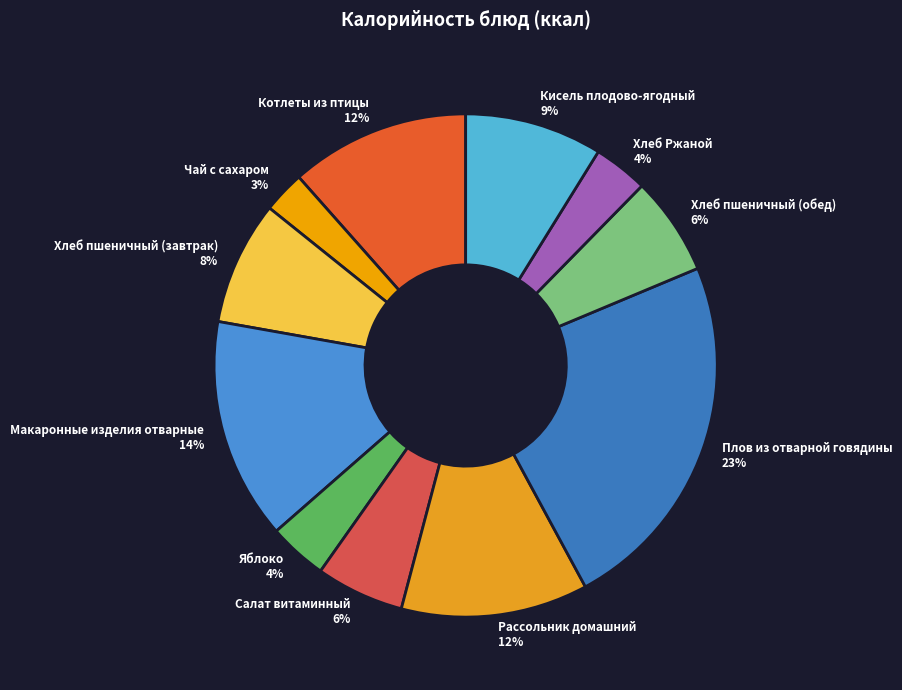

The Макаронные изделия отварные slice represents 25% of the pie. True or false?

False